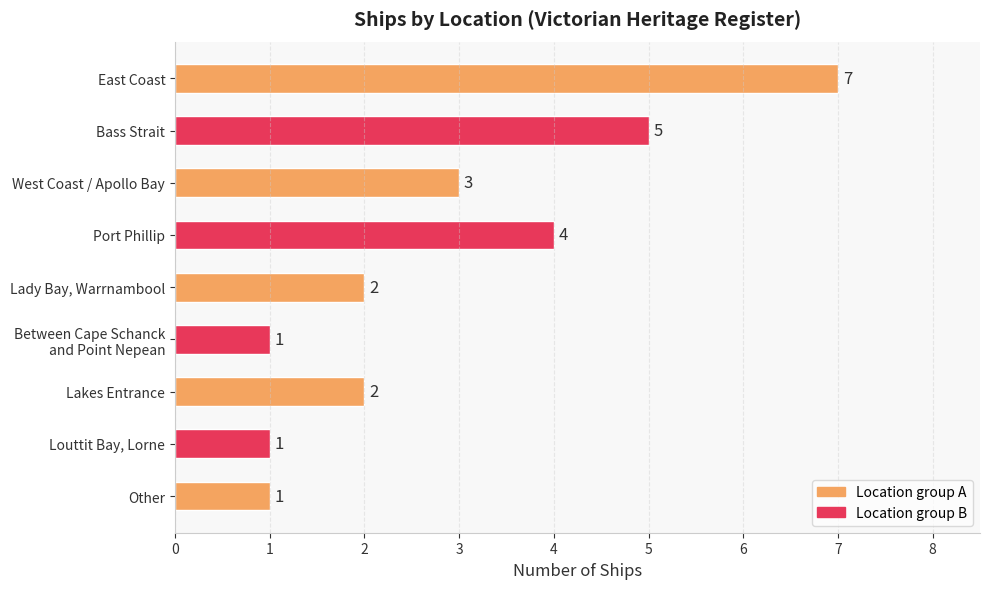

What is the approximate value at Port Phillip?

4